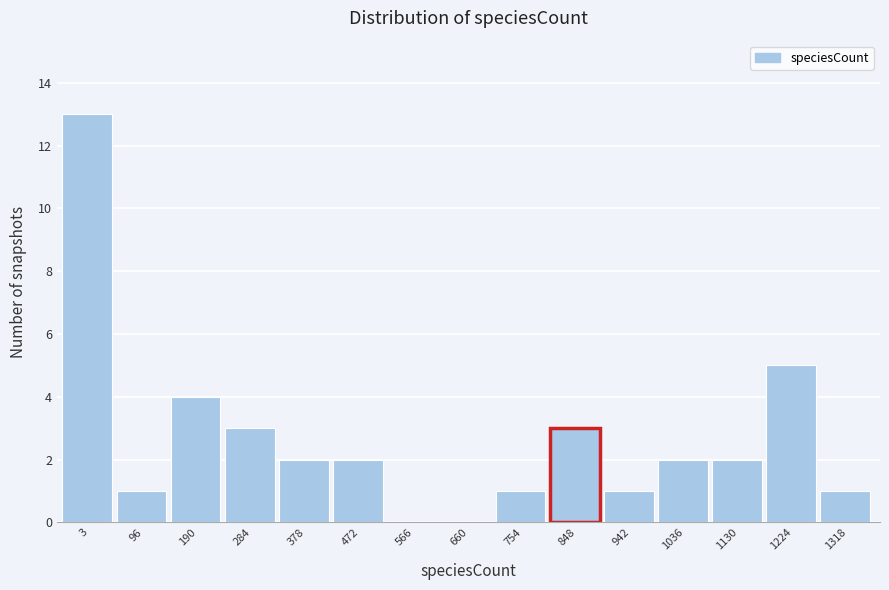

Reading left to right, what are all the values shown in this chart?

3=13	96=1	190=4	284=3	378=2	472=2	566=0	660=0	754=1	848=3	942=1	1036=2	1130=2	1224=5	1318=1